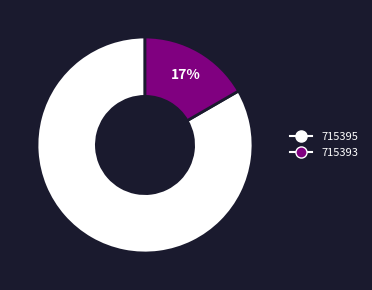

To the nearest percent, what is the combined percentage of 715393 and 715395?

100%